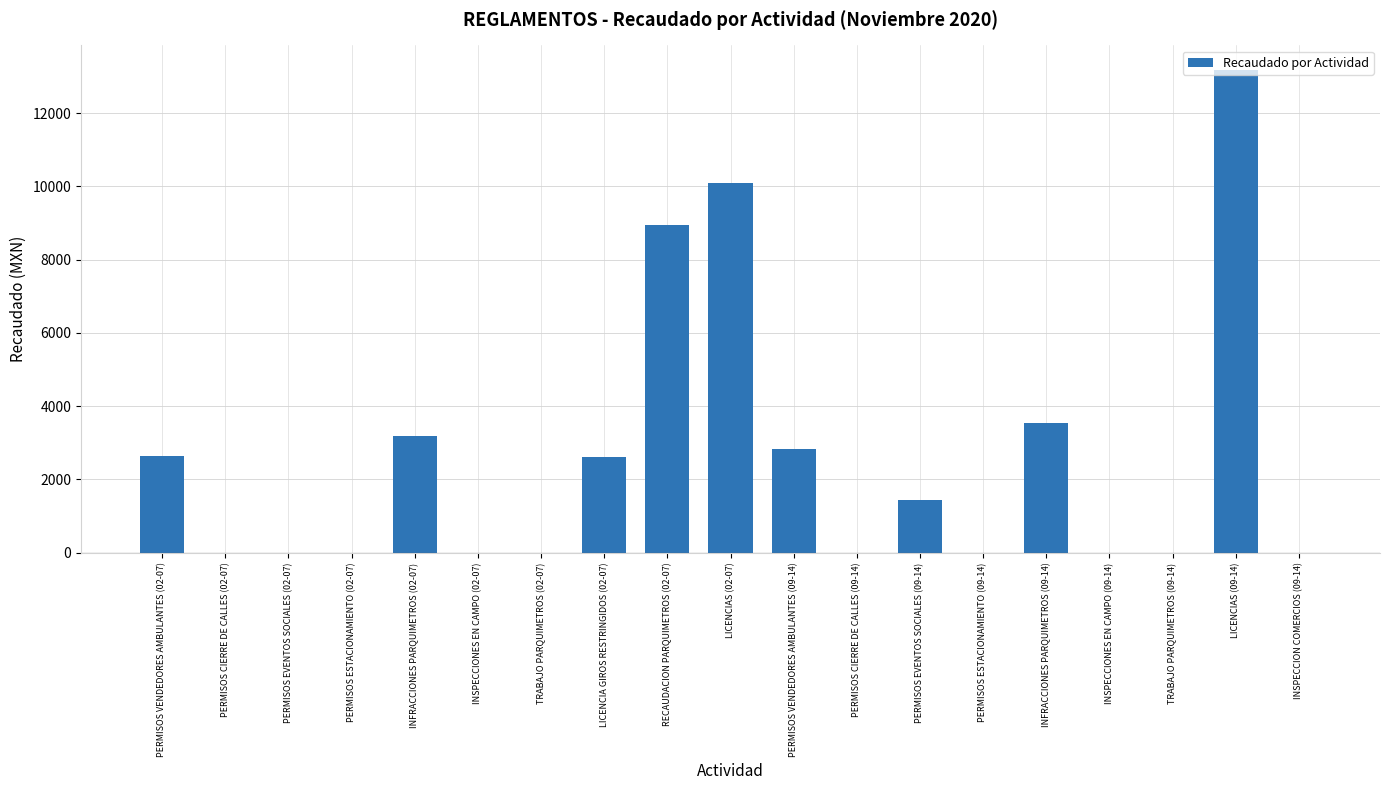

The value at INSPECCION COMERCIOS (09-14) is 0.0. True or false?

True